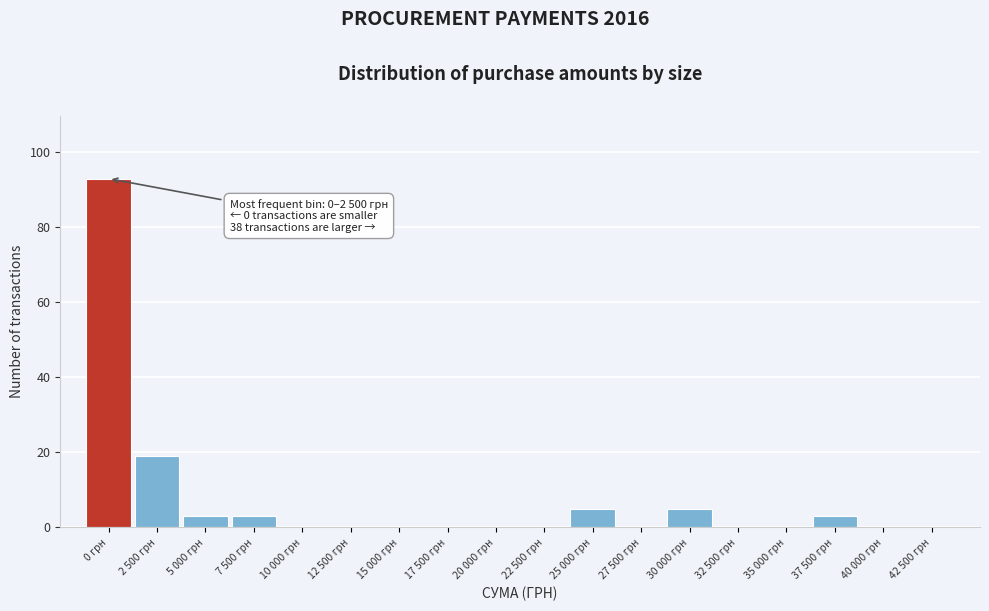

Reading right to left, extract all data points from this chart.

42 500 грн=0	40 000 грн=0	37 500 грн=3	35 000 грн=0	32 500 грн=0	30 000 грн=5	27 500 грн=0	25 000 грн=5	22 500 грн=0	20 000 грн=0	17 500 грн=0	15 000 грн=0	12 500 грн=0	10 000 грн=0	7 500 грн=3	5 000 грн=3	2 500 грн=19	0 грн=93